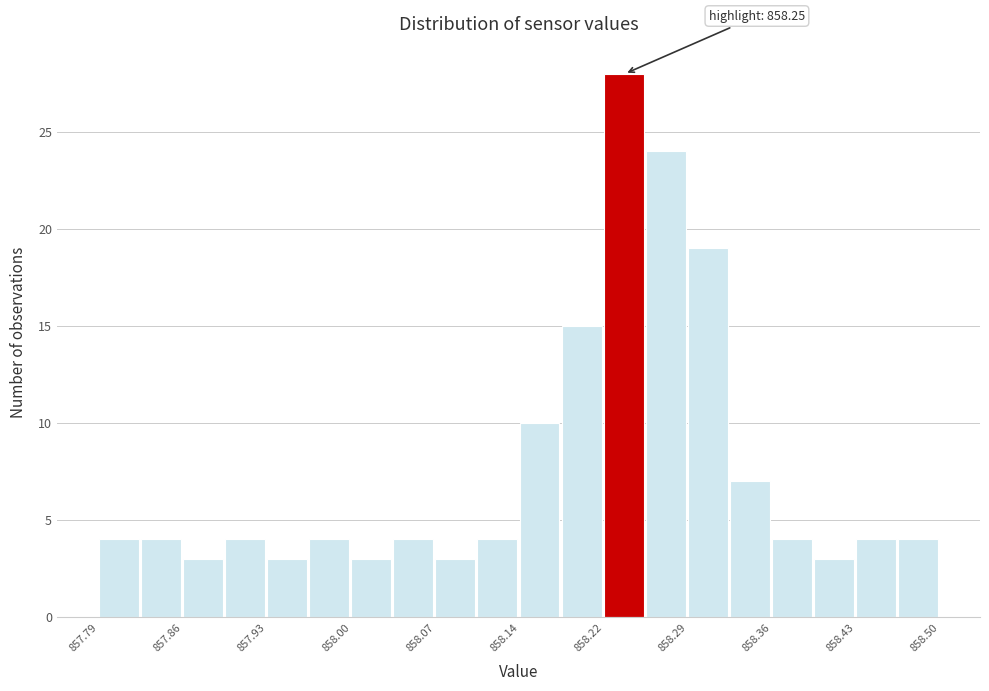

Around what value on the x-axis is the tallest bar? Give the approximate position of its centre, as read against the axis.

858.23